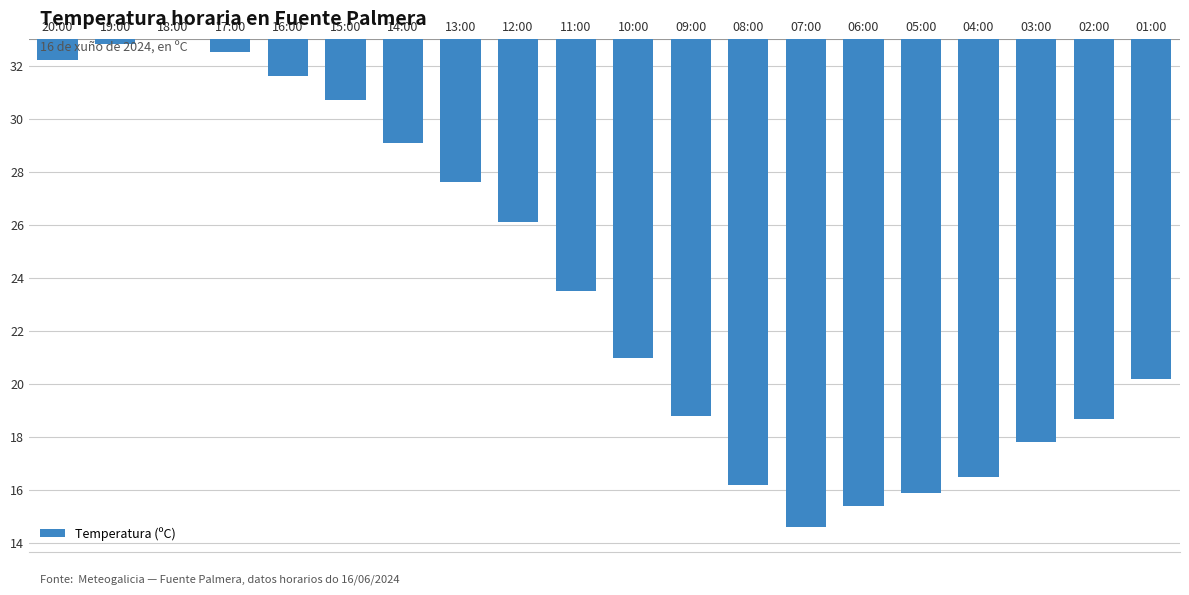

What is the difference between the values at 03:00 and 07:00?

3.2